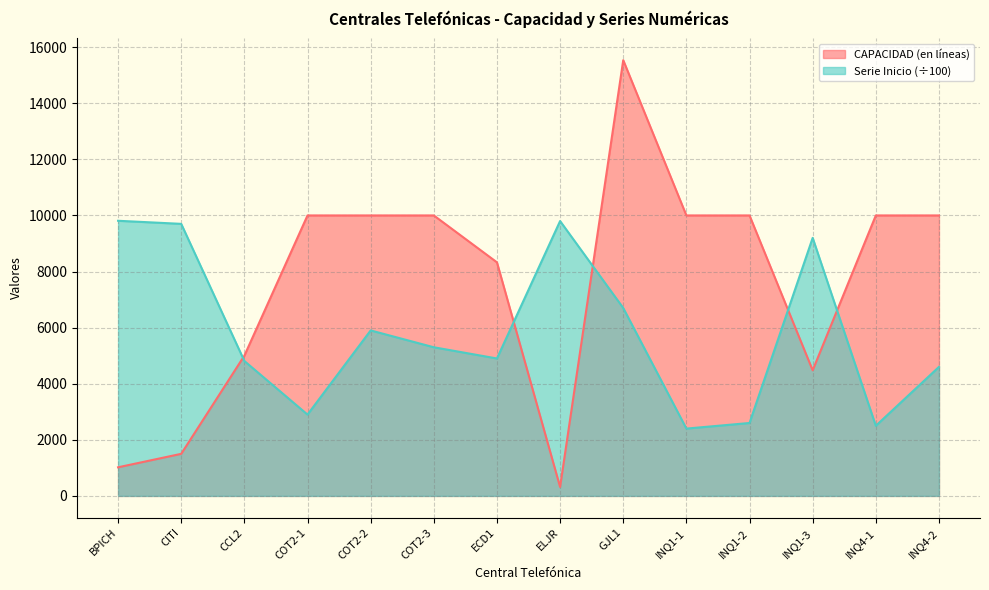

Which category has the lowest value across all series?

ELJR